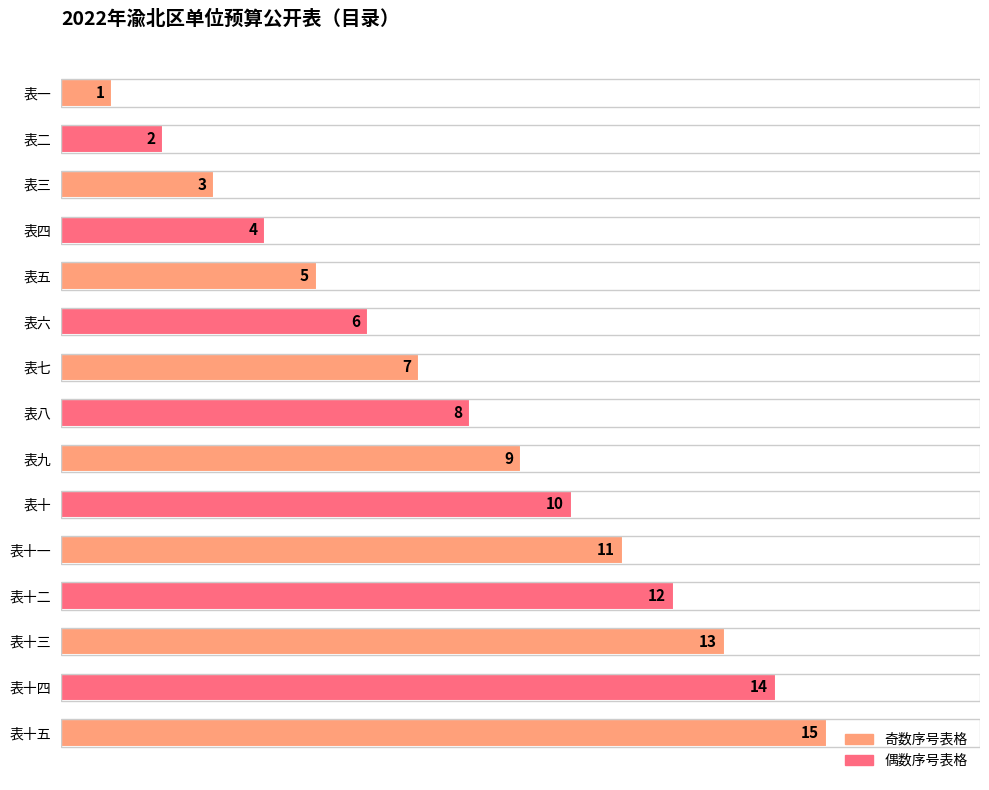

Does the chart contain any negative values?

No